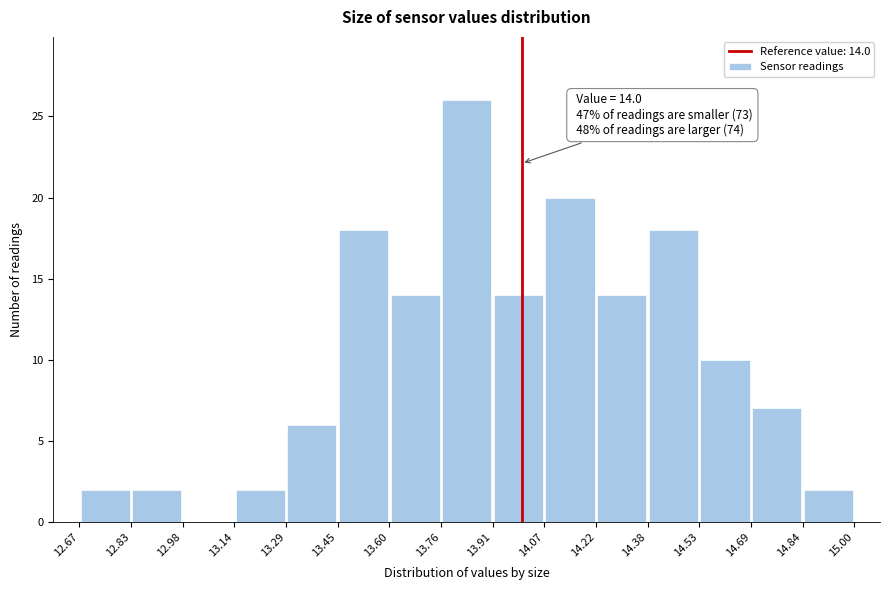

Over which range of the x-axis is the bar tallest?

13.76 to 13.91